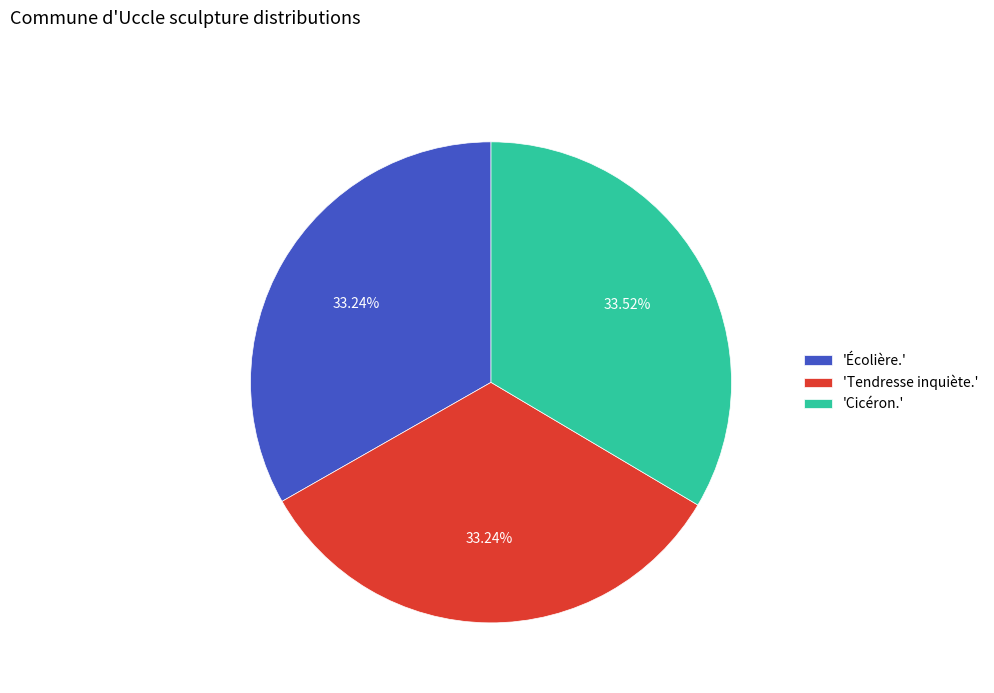

Approximately how many times larger is the value at 'Cicéron.' compared to 'Écolière.'?

1.0